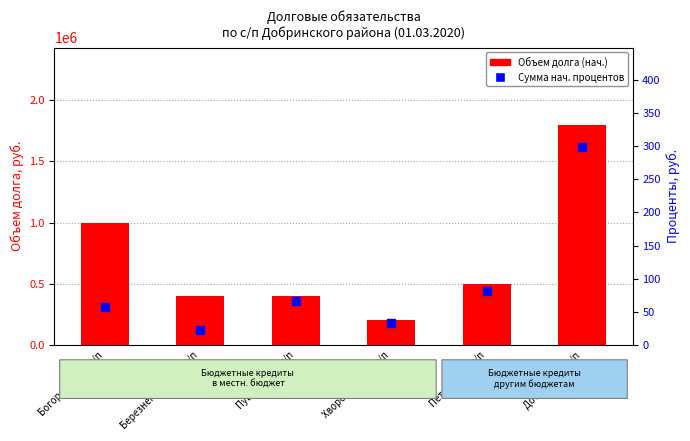

Which series has the widest spread of Y values?

Объем долга (нач.)